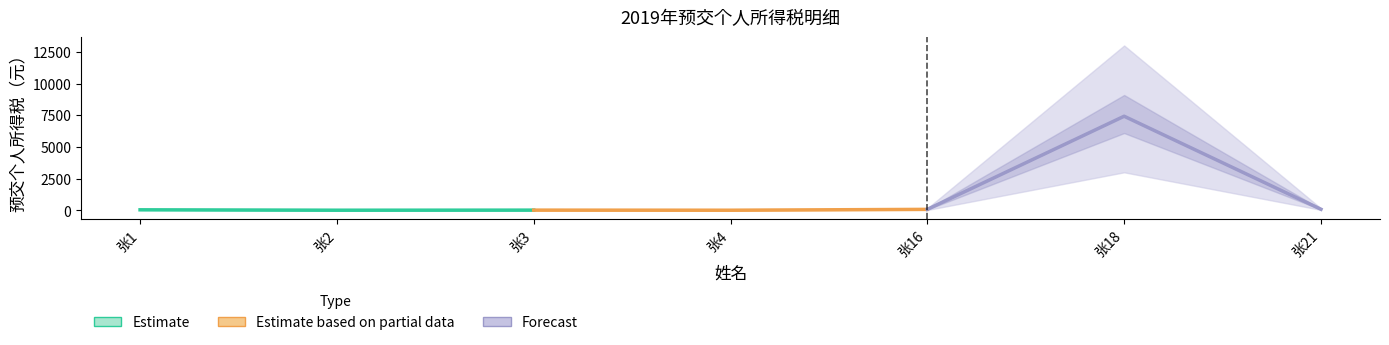

Read the Estimate based on partial data value at 张3.

18.8